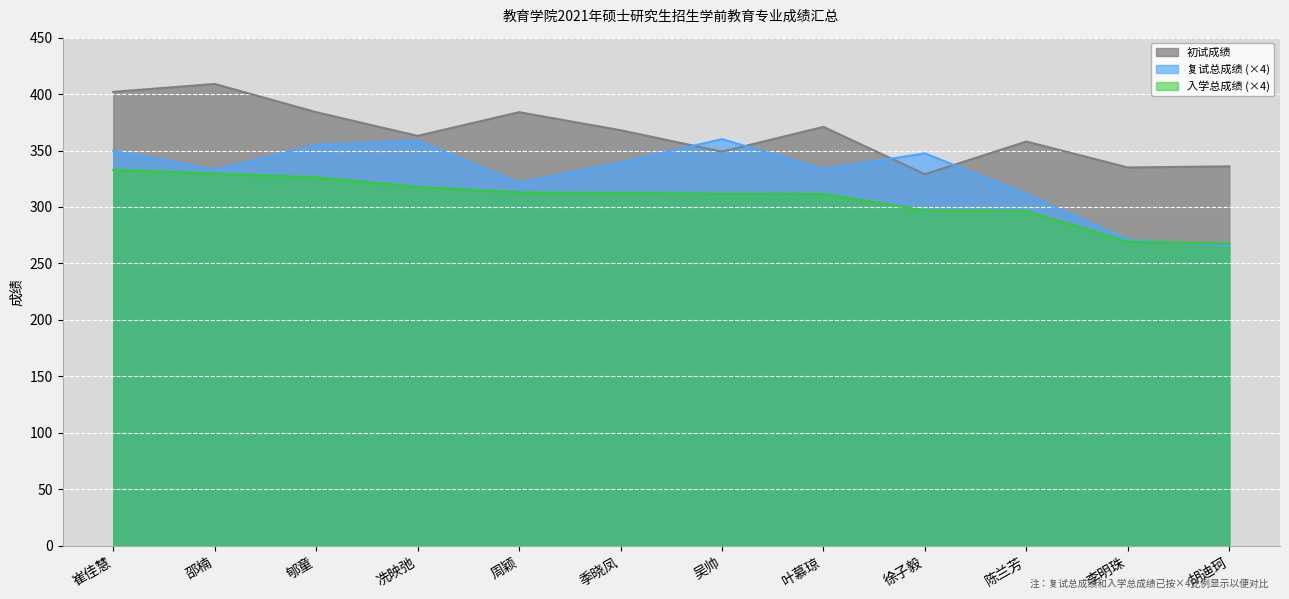

What is the difference between the maximum and minimum values in the 复试总成绩 series?

94.6